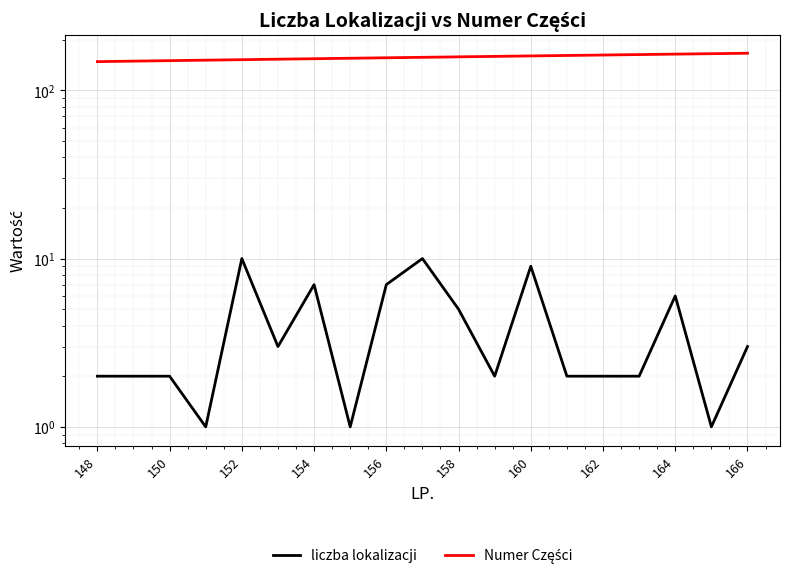

What position from the right is 17?

2